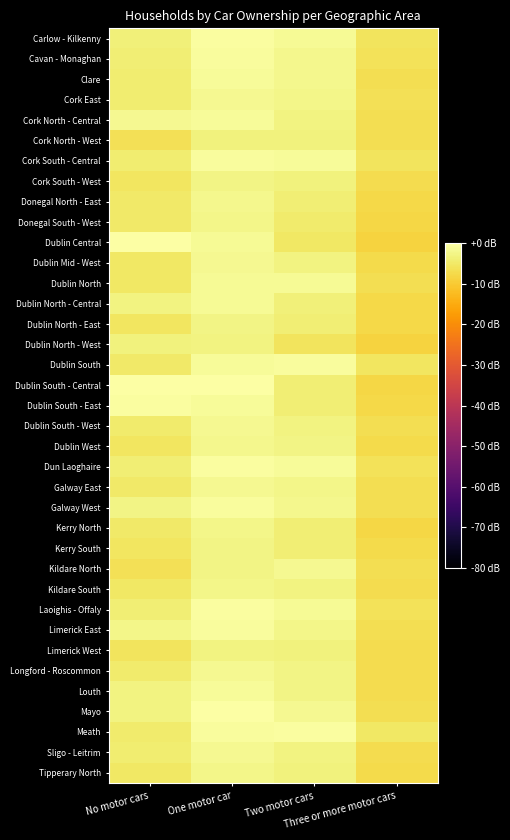

How many categories are shown in the chart?

4